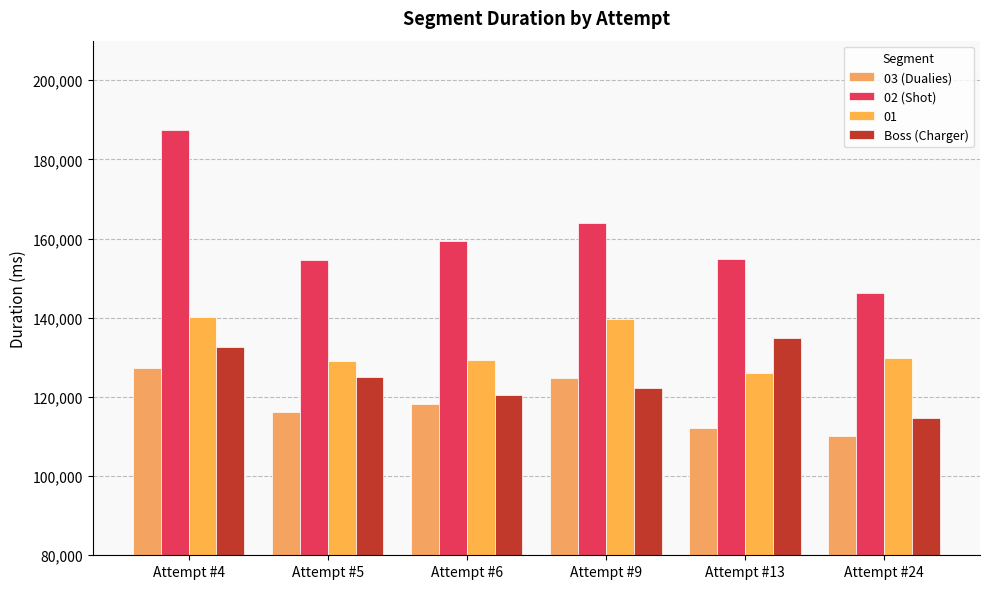

What are all the series names shown in the legend?

03 (Dualies), 02 (Shot), 01, Boss (Charger)